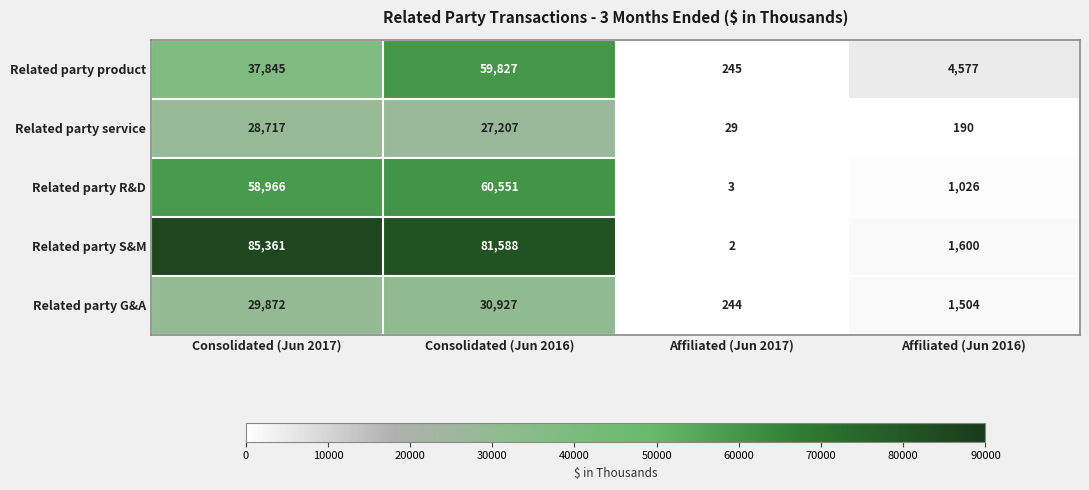

How many categories are shown in the chart?

4